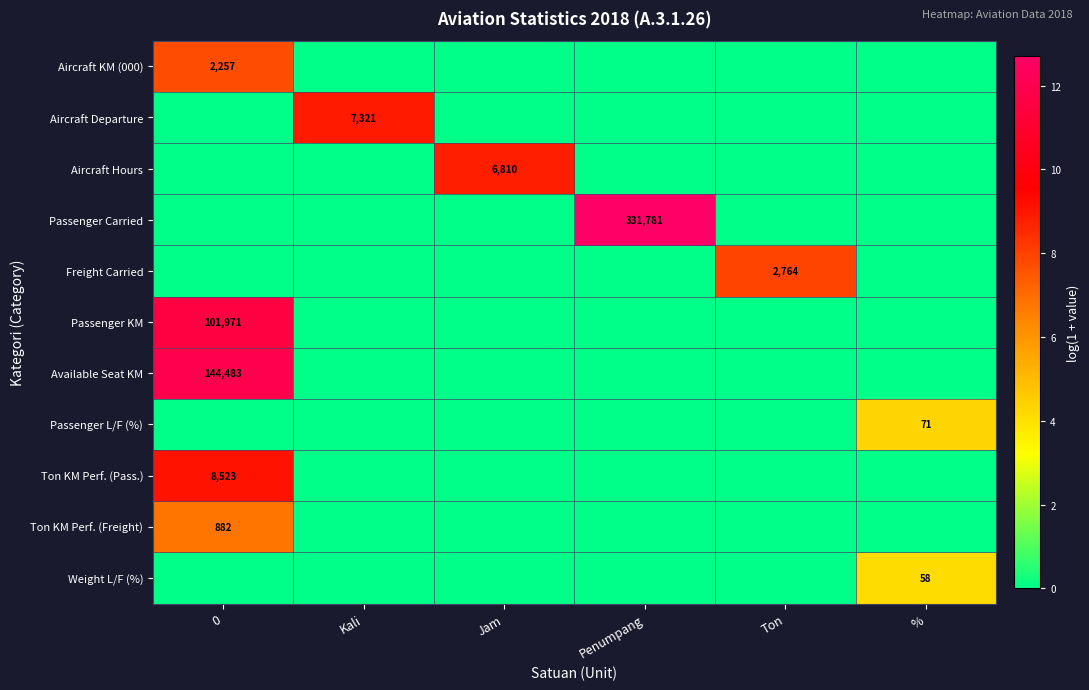

True or false: Ton KM Perf. (Pass.) has a value of 3842 at 0.

False